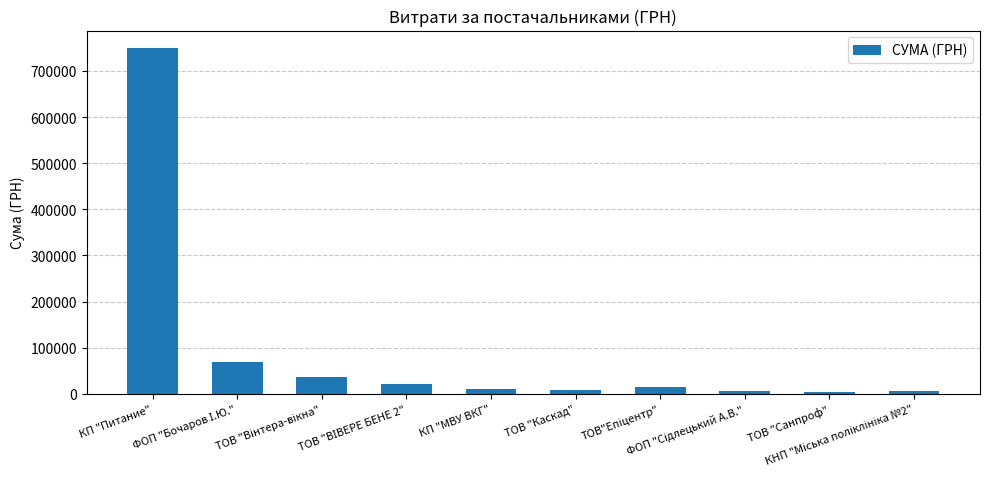

What is the maximum value shown in the chart?

750109.4